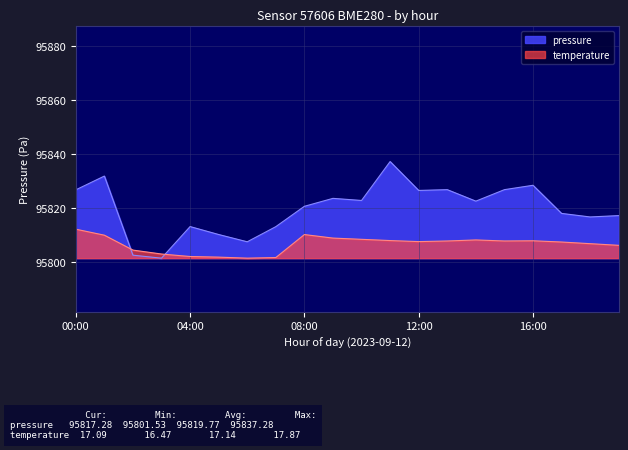

Reading left to right, list all the values displayed in this chart.

pressure: 00:00=95826.8	01:00=95831.9	02:00=95802.6	03:00=95801.5	04:00=95813.2	05:00=95810.3	06:00=95807.6	07:00=95813.2	08:00=95820.7	09:00=95823.7	10:00=95822.9	11:00=95837.3	12:00=95826.6	13:00=95826.9	14:00=95822.6	15:00=95826.9	16:00=95828.5	17:00=95818.1	18:00=95816.8	19:00=95817.3
temperature: 00:00=95812.3	01:00=95810.0	02:00=95804.5	03:00=95803.1	04:00=95802.1	05:00=95801.9	06:00=95801.5	07:00=95801.8	08:00=95810.3	09:00=95809.0	10:00=95808.5	11:00=95808.0	12:00=95807.7	13:00=95807.9	14:00=95808.3	15:00=95807.9	16:00=95808.0	17:00=95807.5	18:00=95806.9	19:00=95806.3